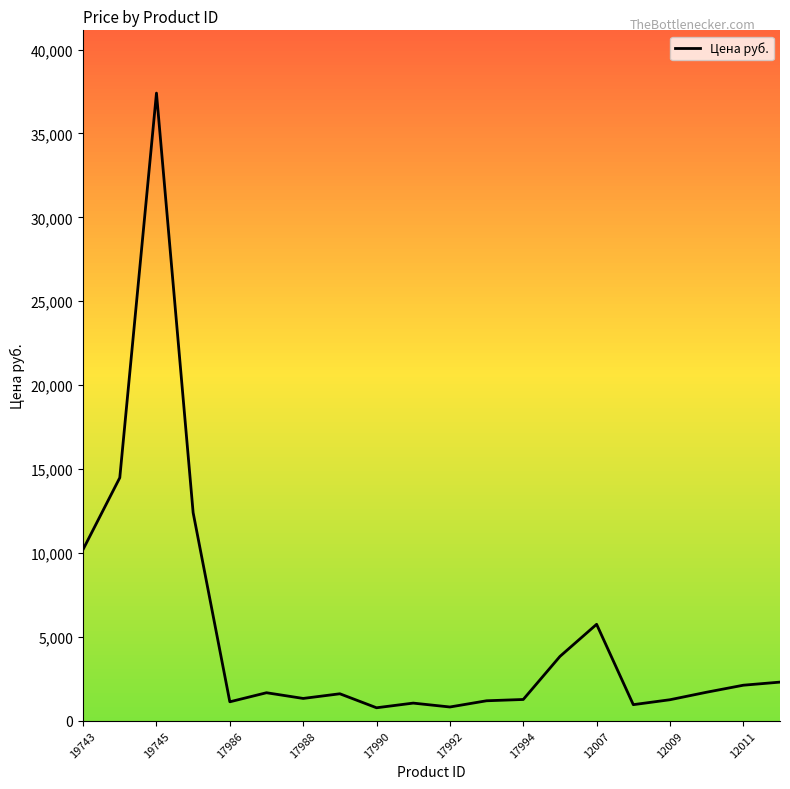

What is the difference between the maximum and minimum values?

36635.5